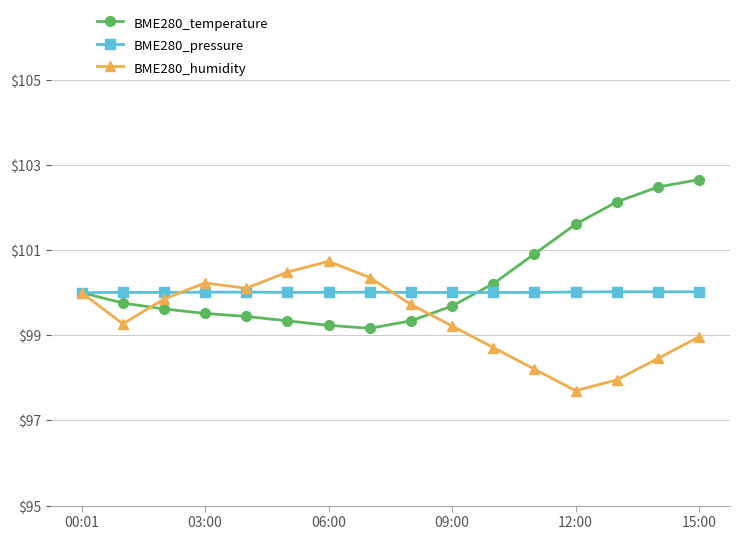

True or false: BME280_pressure and BME280_humidity intersect in this chart.

True